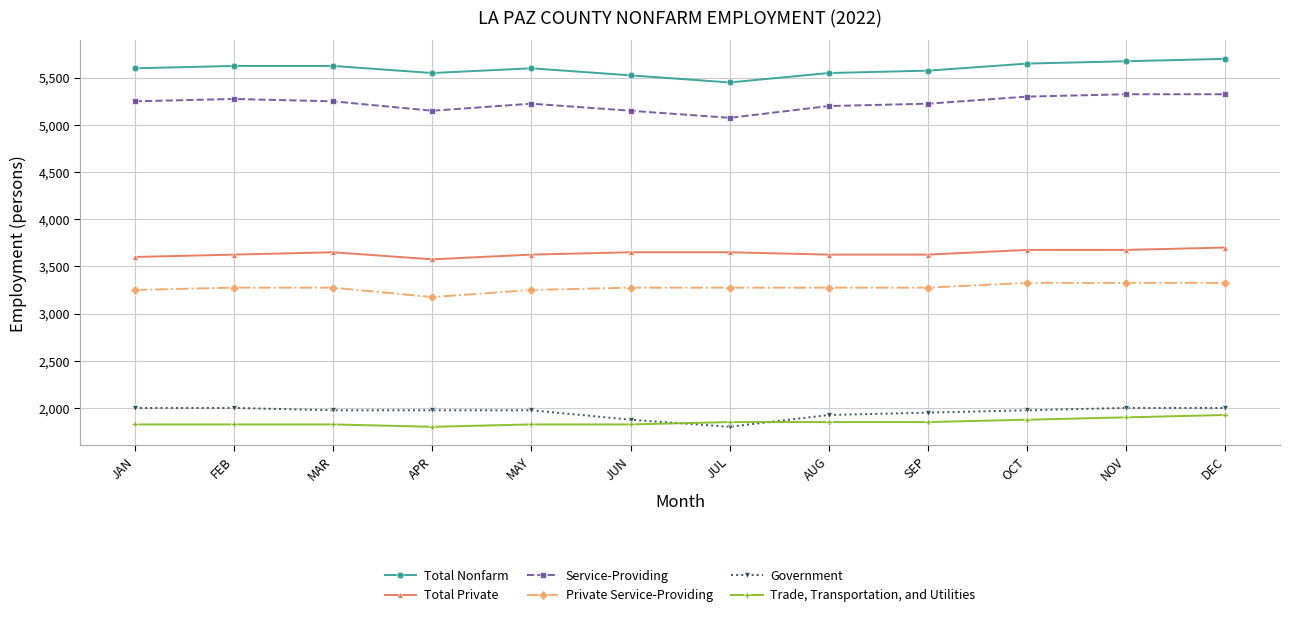

How many Trade, Transportation, and Utilities values are between 1825 and 1875?

9